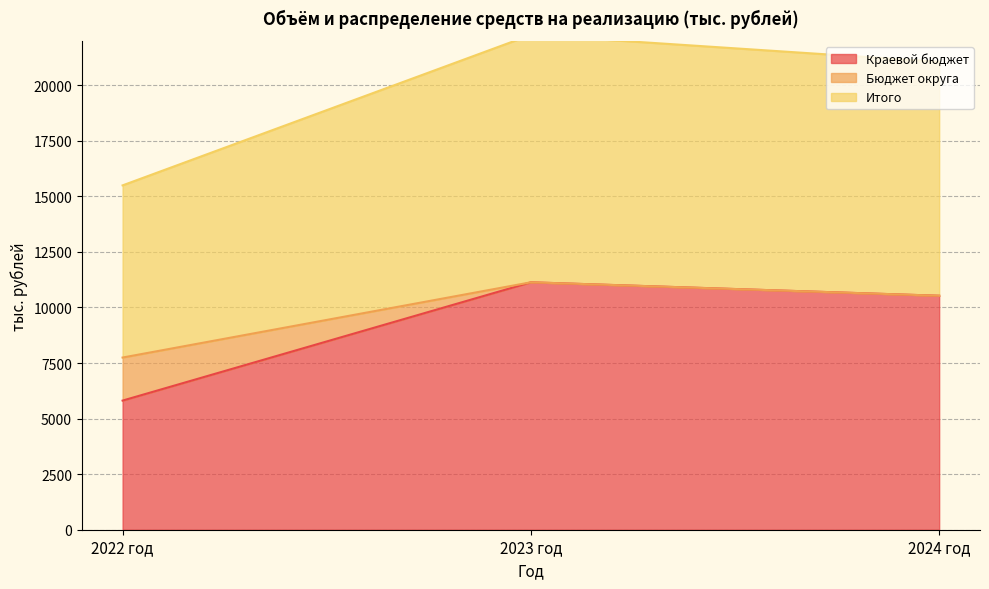

At which label does Бюджет округа first exceed 10528?

2023 год